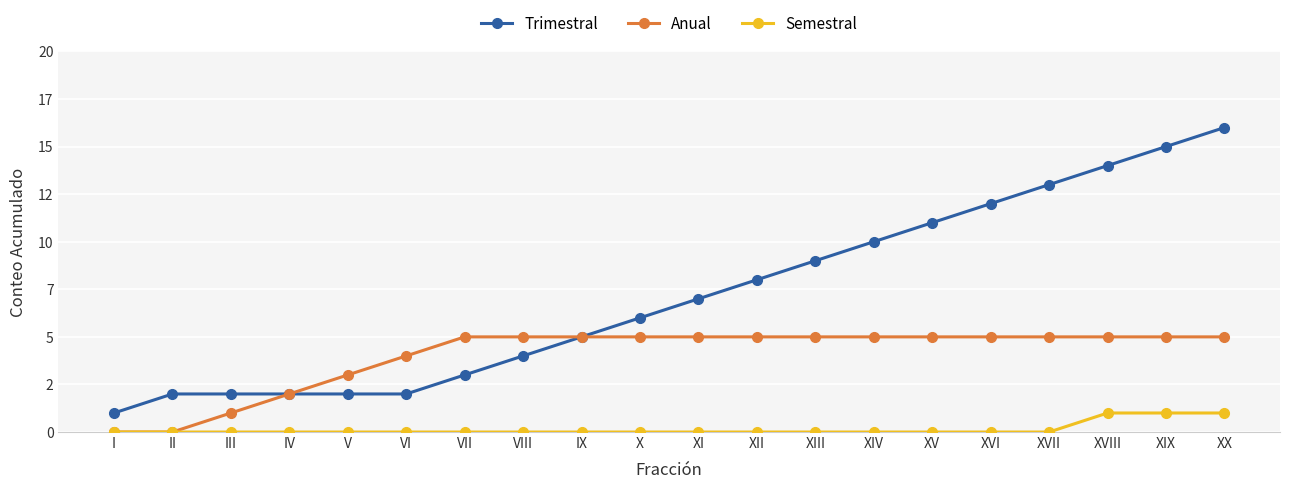

At how many categories does at least one series exceed 5?

11